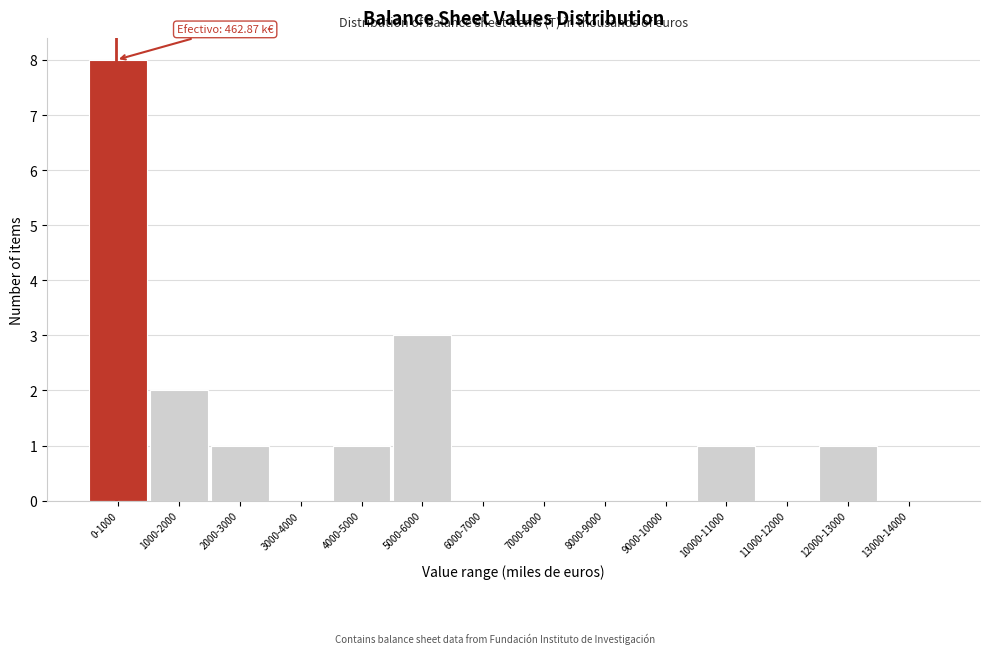

Reading left to right, what are all the values shown in this chart?

0-1000=8	1000-2000=2	2000-3000=1	3000-4000=0	4000-5000=1	5000-6000=3	6000-7000=0	7000-8000=0	8000-9000=0	9000-10000=0	10000-11000=1	11000-12000=0	12000-13000=1	13000-14000=0